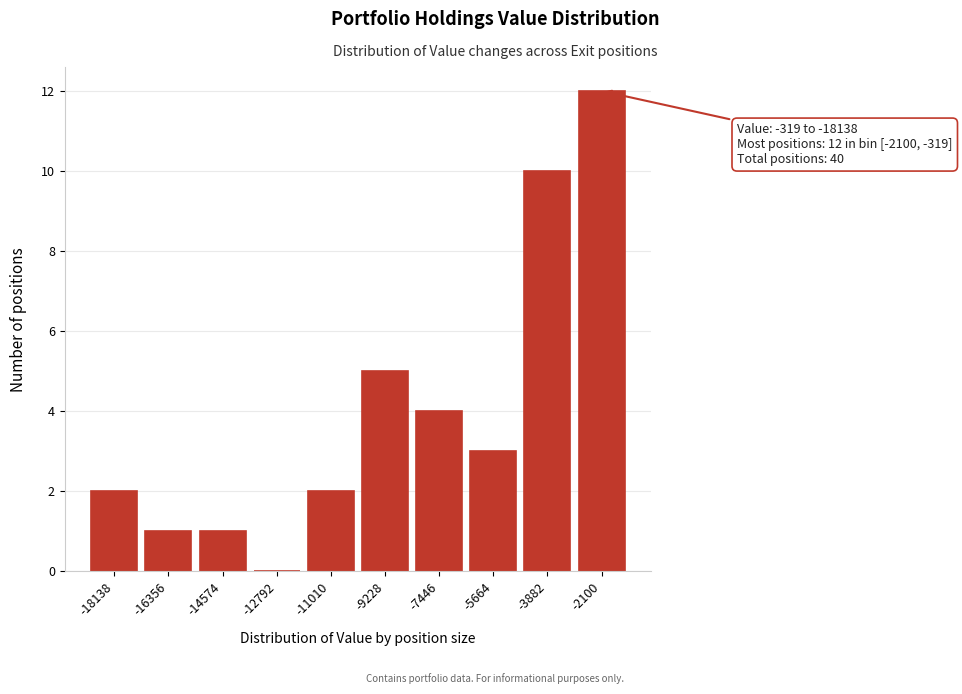

Reading left to right, extract all data points from this chart.

-18138=2	-16356=1	-14574=1	-12792=0	-11010=2	-9228=5	-7446=4	-5664=3	-3882=10	-2100=12